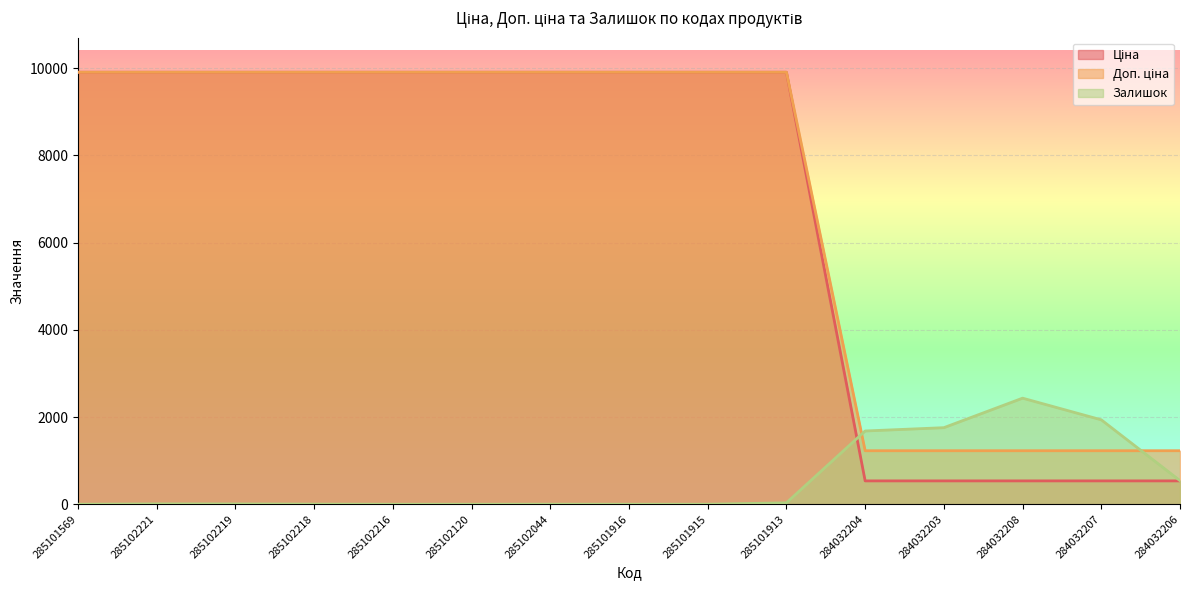

Which series ends up on top after the final intersection of Доп. ціна and Залишок?

Доп. ціна